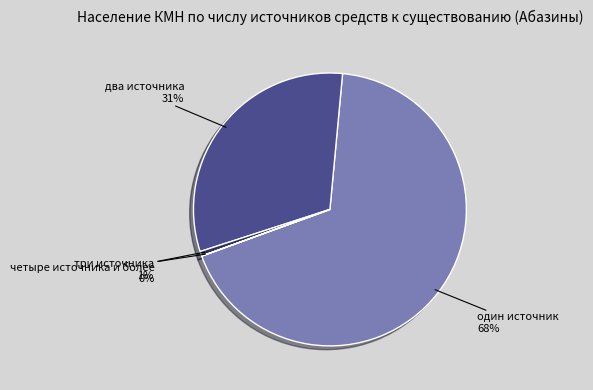

Between один источник and три источника, which is larger?

один источник